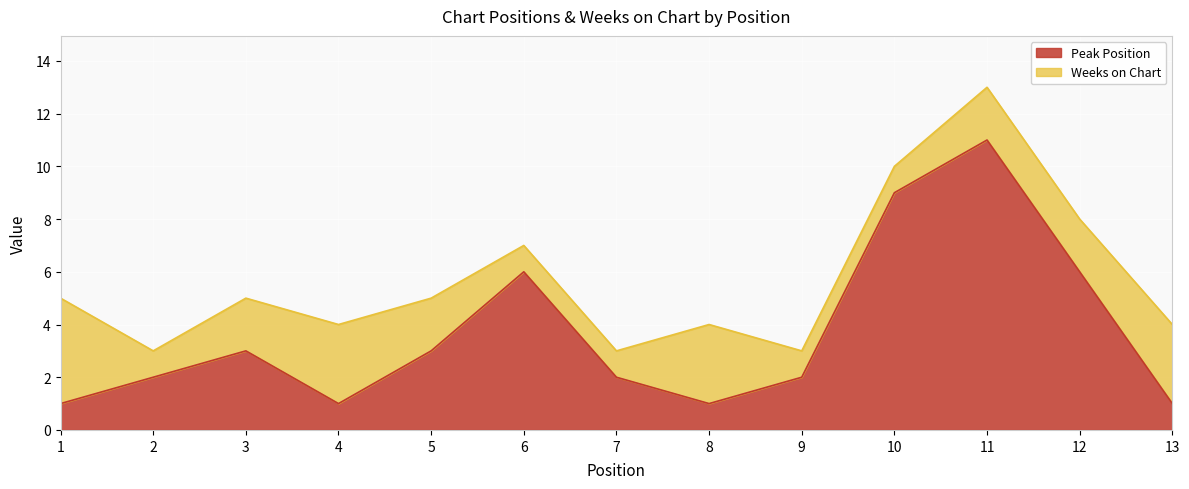

Reading left to right, extract all data points from this chart.

1=1	2=2	3=3	4=1	5=3	6=6	7=2	8=1	9=2	10=9	11=11	12=6	13=1